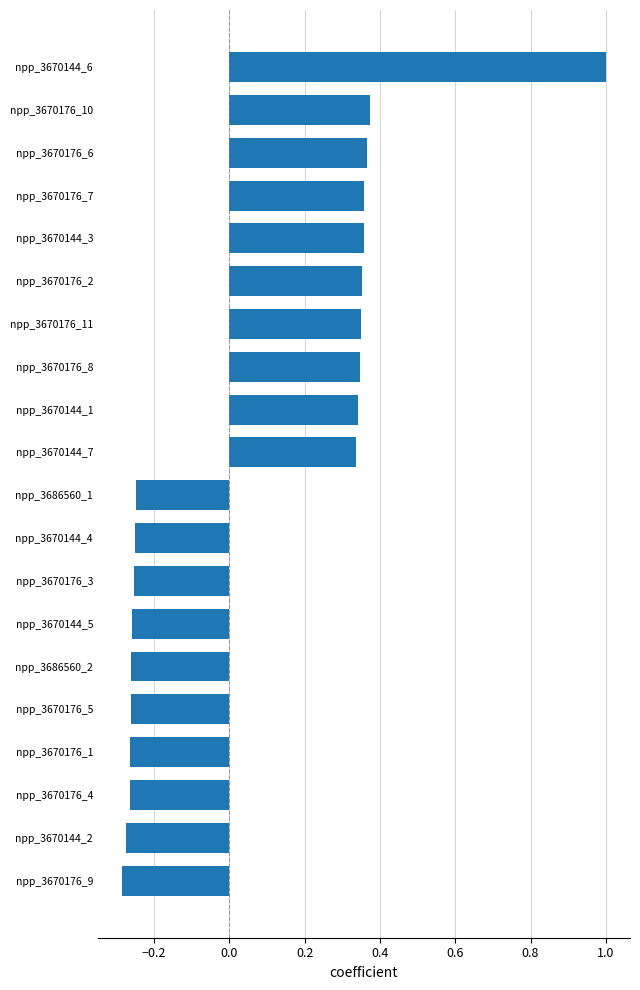

What is the difference between the second highest and second lowest values?

0.6